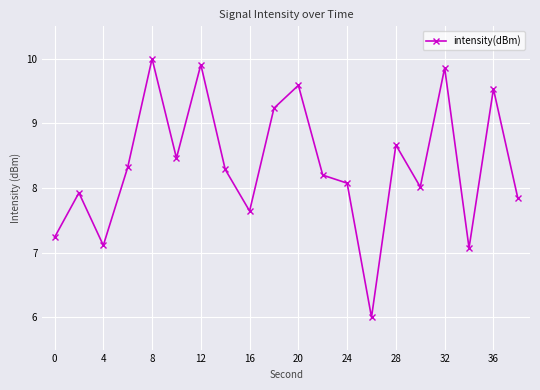

How many points are lower than both their immediate neighbors (excluding endpoints)?

6